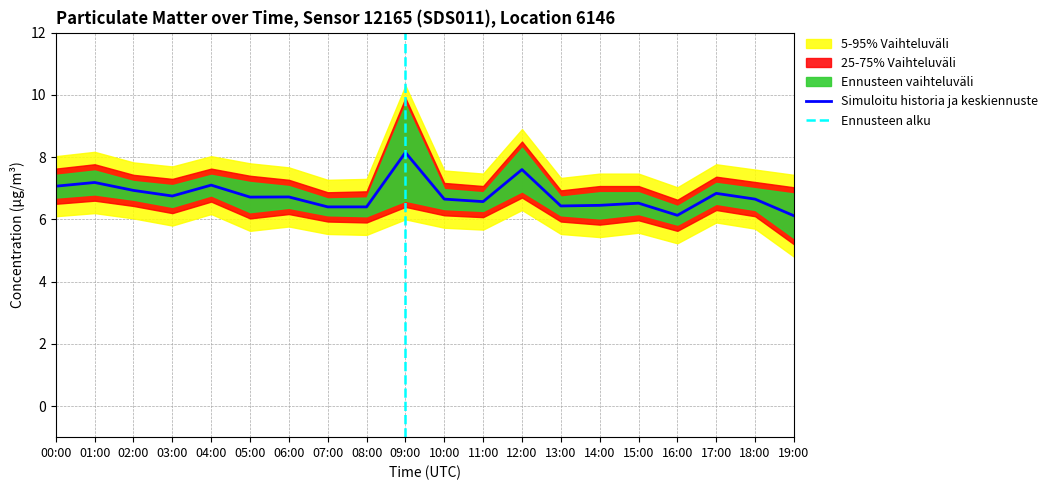

At which label is P2 closest to 6?

14:00